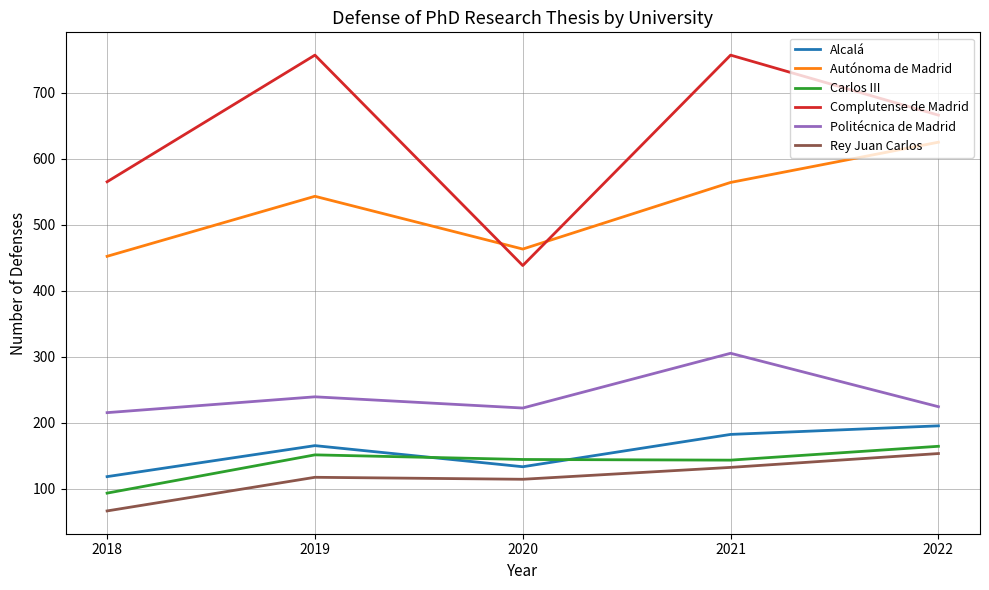

What is the smallest value displayed?

66